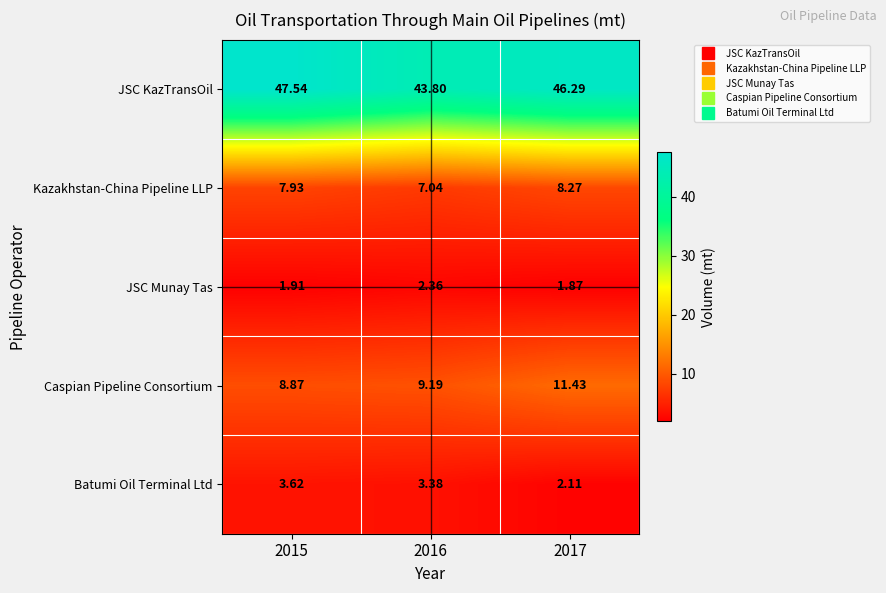

Is the value of Batumi Oil Terminal Ltd at 2015 greater than the value of Caspian Pipeline Consortium at 2015?

No